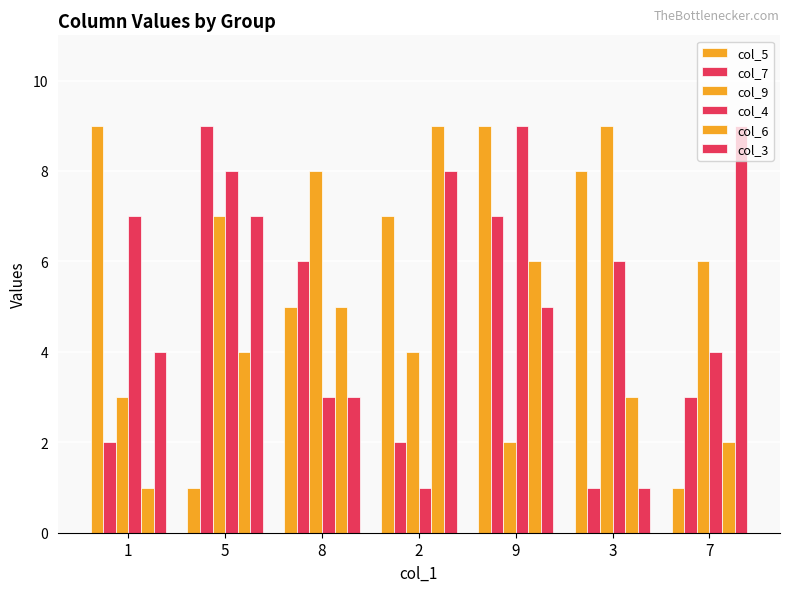

Which category has the highest value across all series?

1